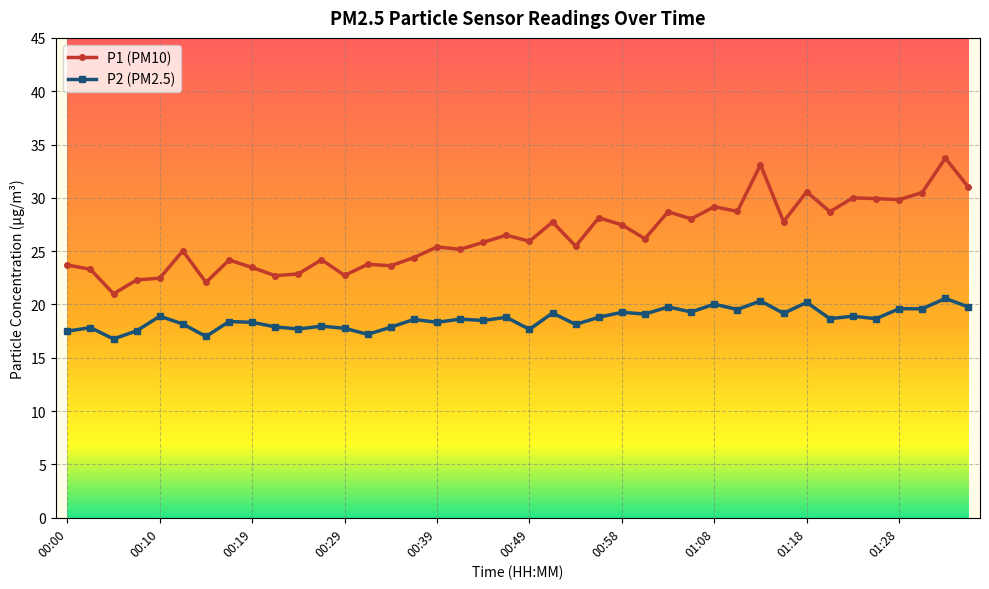

True or false: P1 (PM10) and P2 (PM2.5) cross at least once.

False